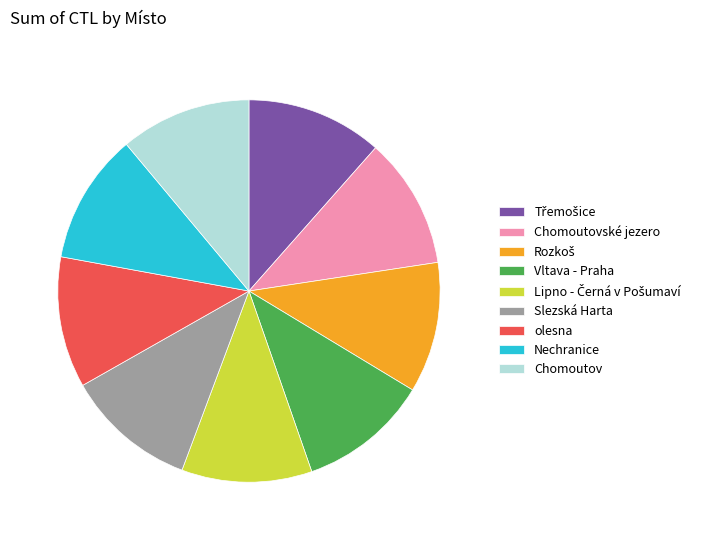

Is the sum of Chomoutov and Vltava - Praha greater than half?

No